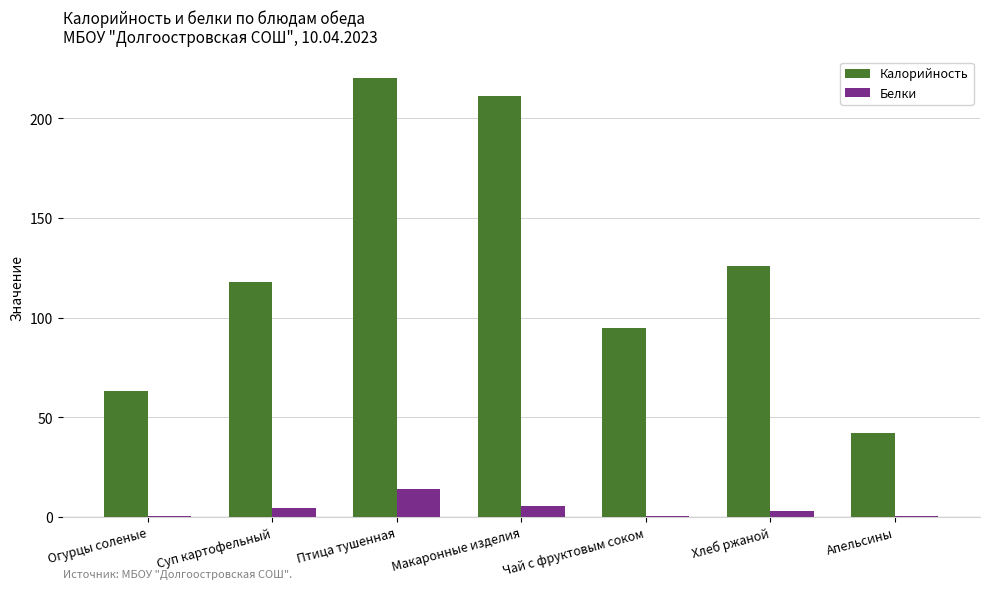

What is the difference between the Калорийность values at Огурцы соленые and Апельсины?

21.0